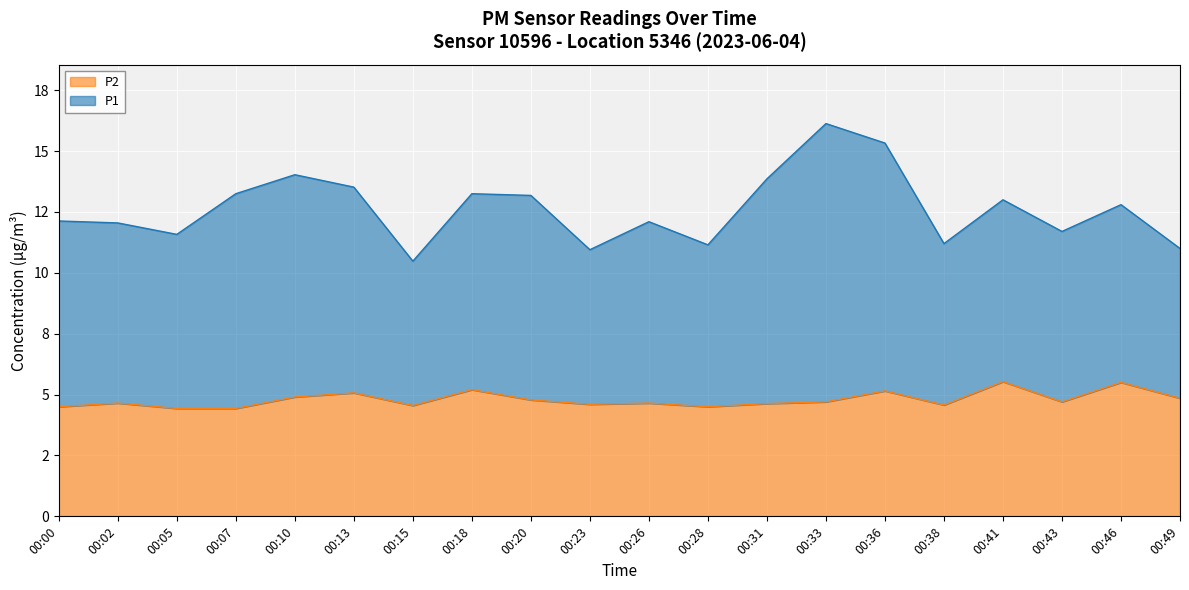

What value does the data have at 00:10?

4.9